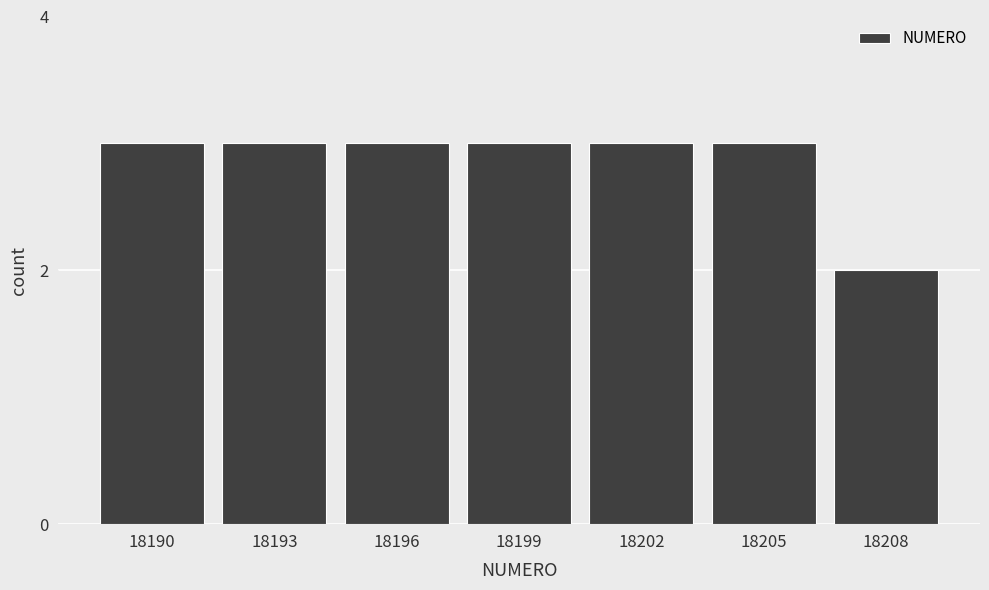

What is the smallest value displayed?

2